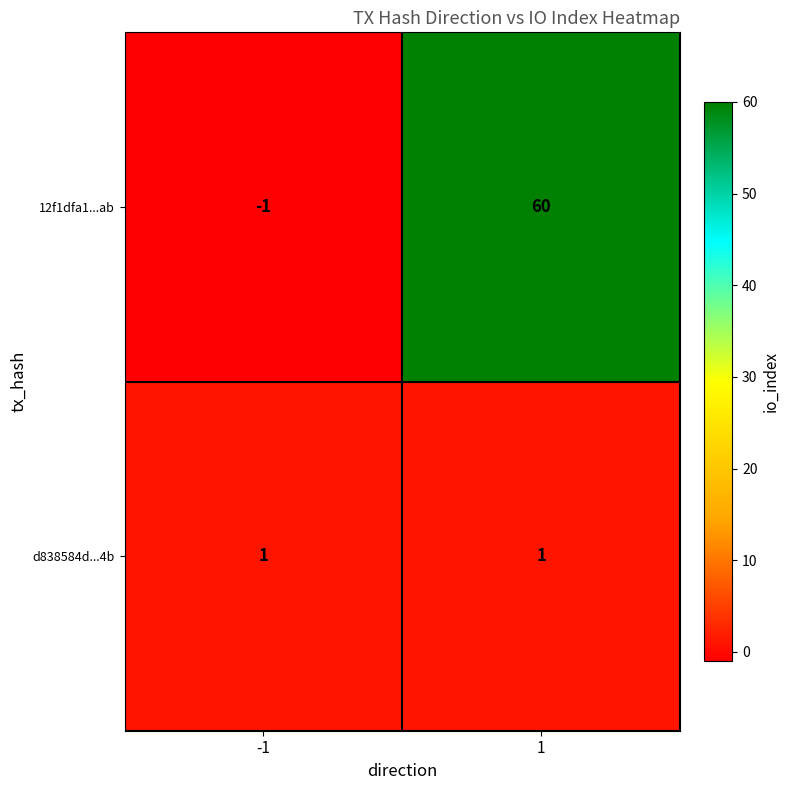

The 12f1dfa1...ab series shows -2 at -1. True or false?

False